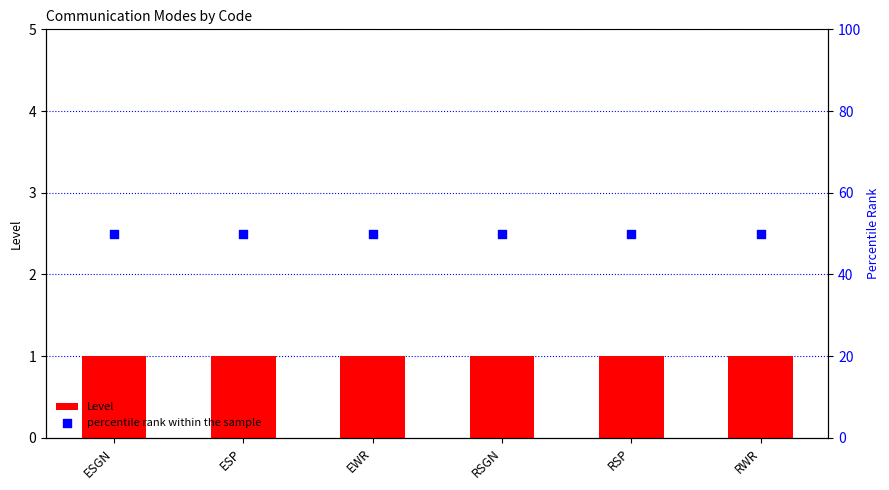

Which series has the widest spread of Y values?

Level